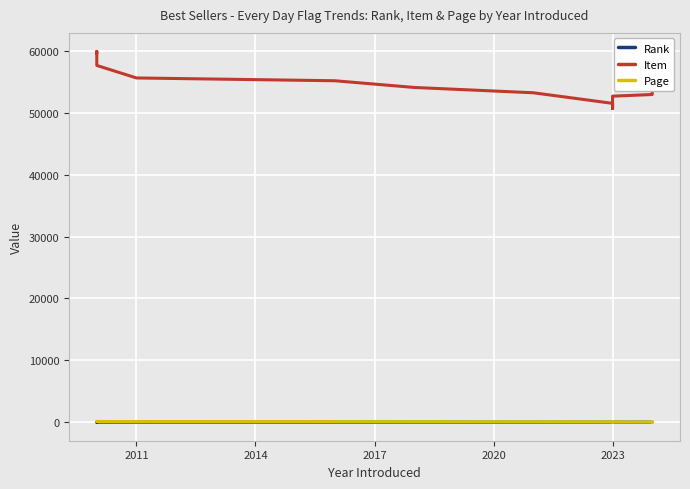

What is the difference between the maximum and minimum values in the Item series?

9230.2